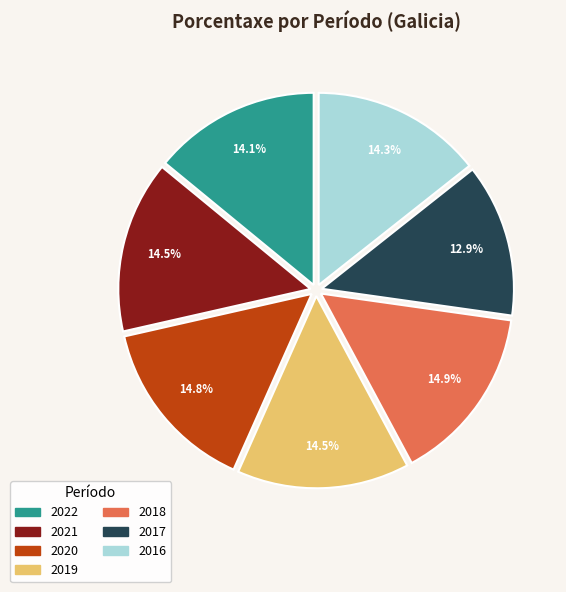

How many segments does this pie chart have?

7